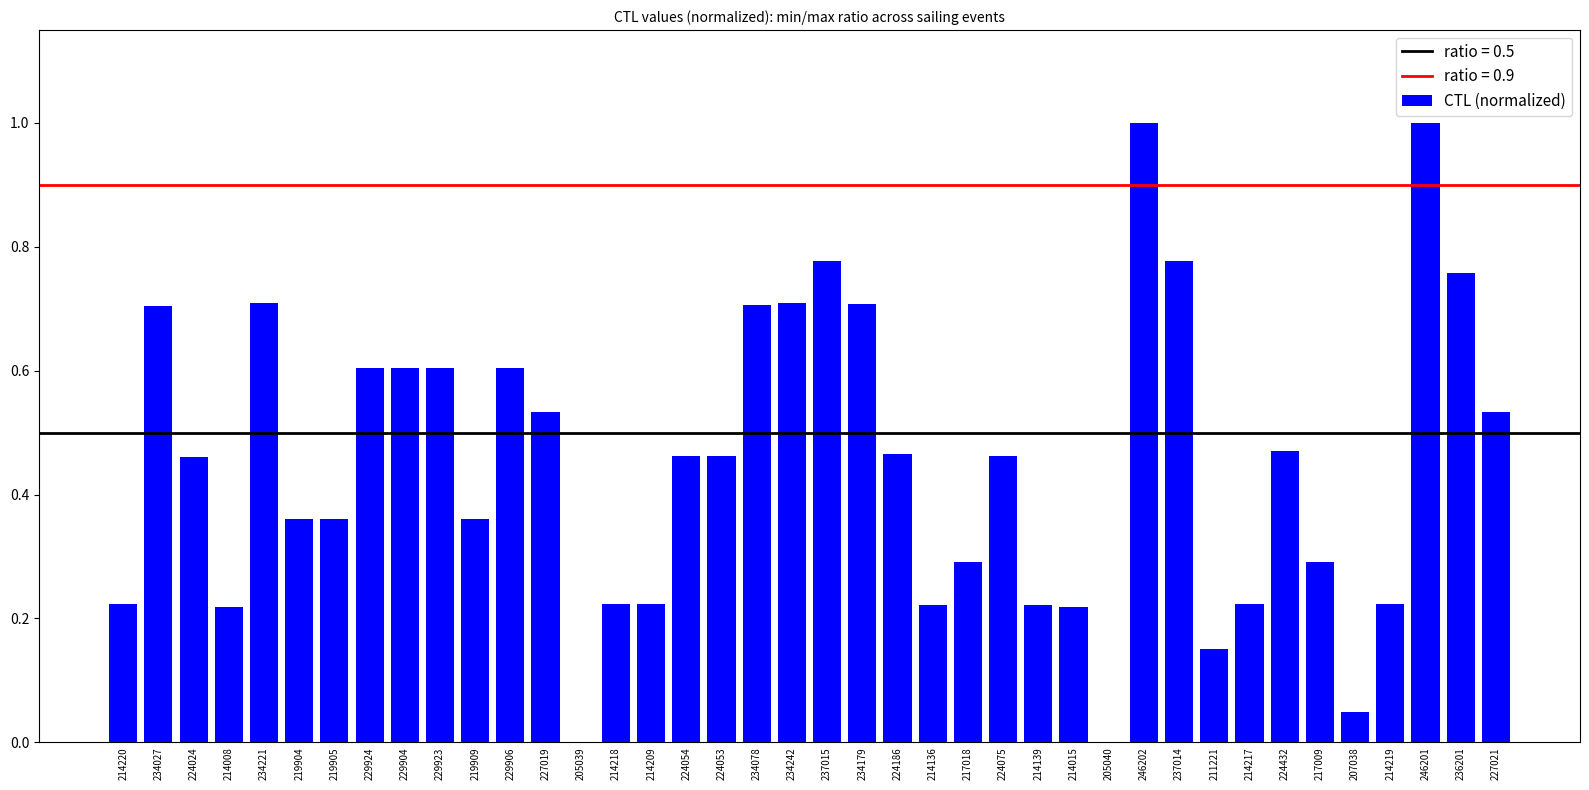

Which has a higher value, 217018 or 224053?

224053